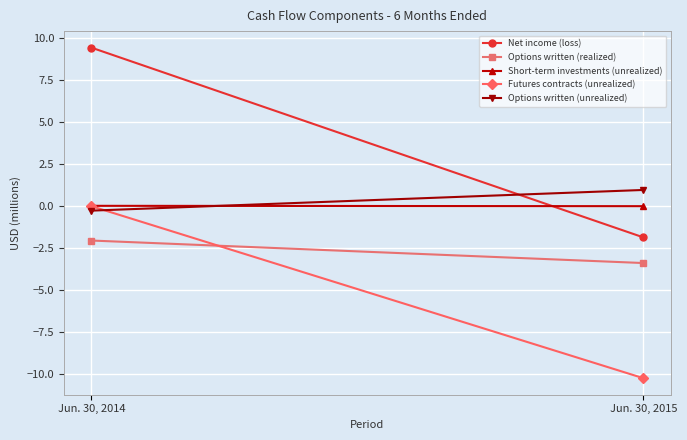

Which series changed the most between Jun. 30, 2014 and Jun. 30, 2015?

Net income (loss)